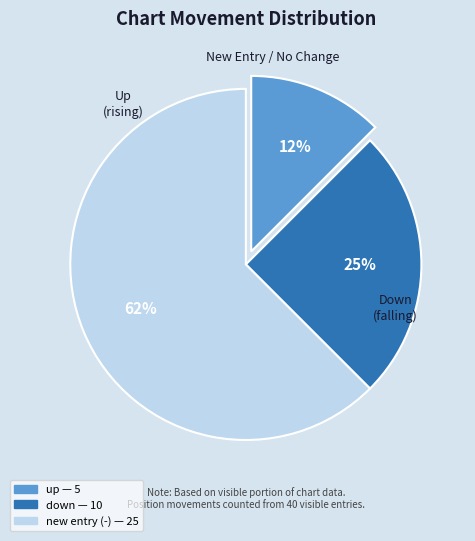

To the nearest percent, what is the average slice percentage?

33%